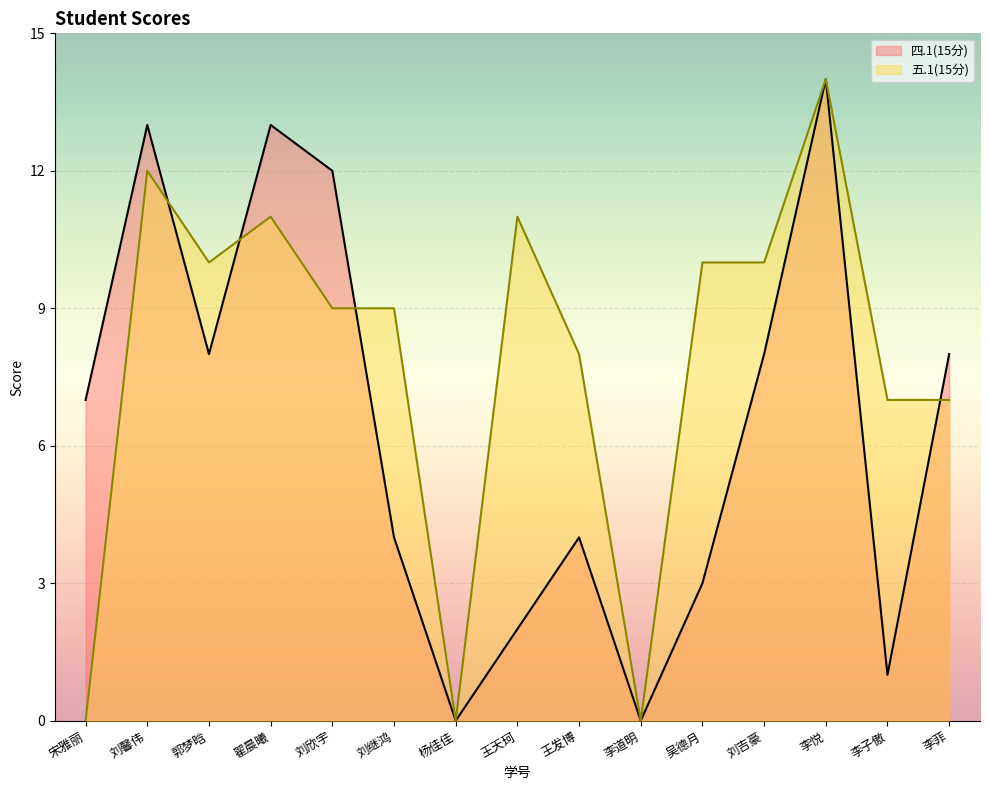

What is the label of the 9th point from the right?

杨佳佳